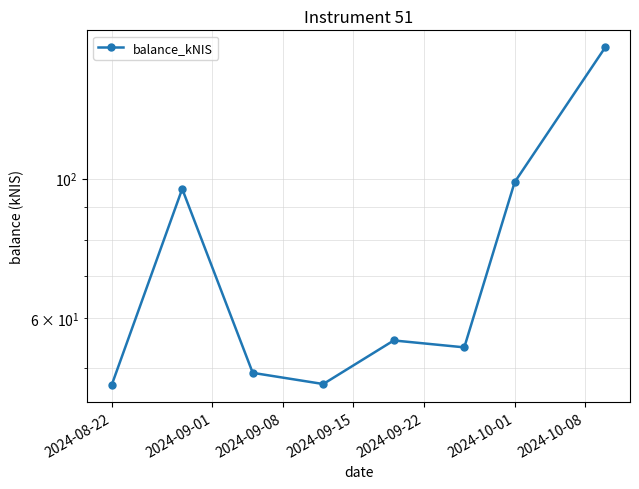

What is the label of the 8th point from the right?

2024-08-22